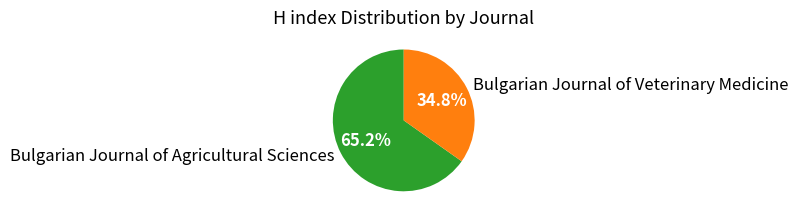

What is the majority slice?

Bulgarian Journal of Agricultural Sciences